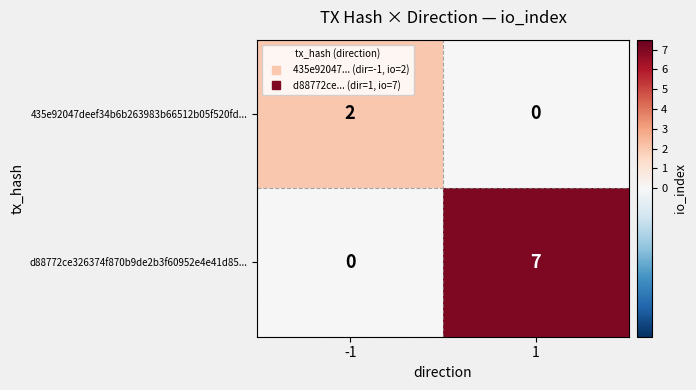

Is the value of 435e92047deef34b6b263983b66512b05f520fd... at 1 greater than the value of d88772ce326374f870b9de2b3f60952e4e41d85... at 1?

No